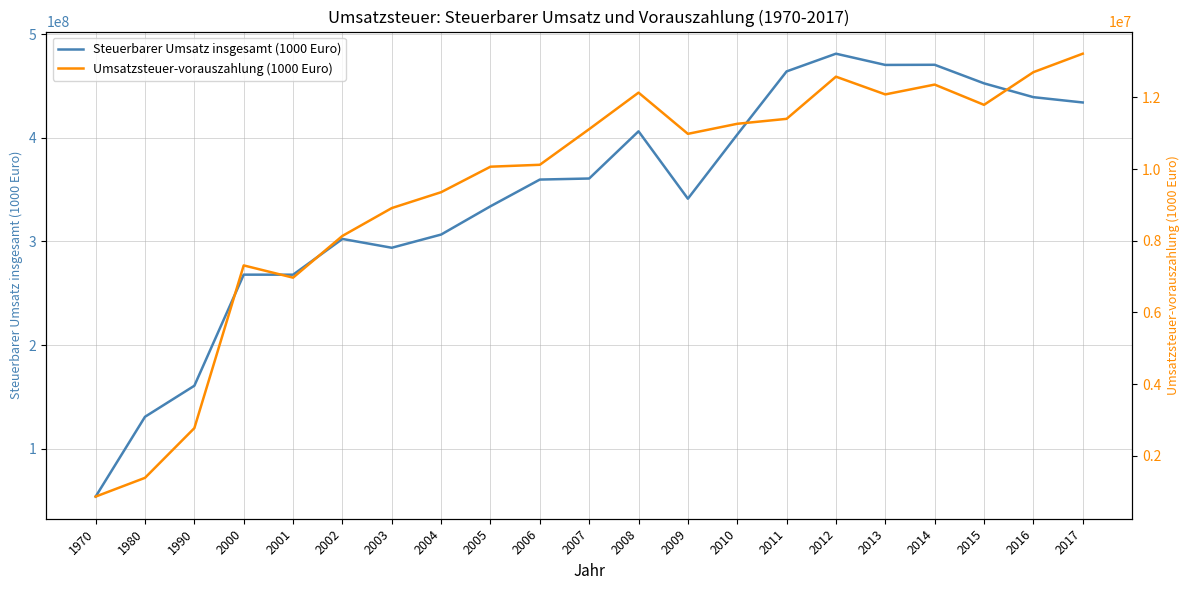

Rank the series at 2001 from highest to lowest value.

Steuerbarer Umsatz insgesamt (1000 Euro), Umsatzsteuer-vorauszahlung (1000 Euro)